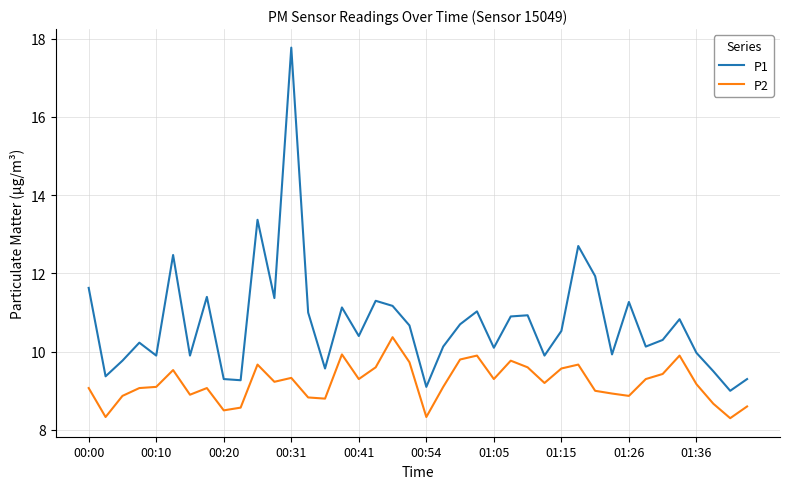

True or false: P2 and P1 cross at least once.

False